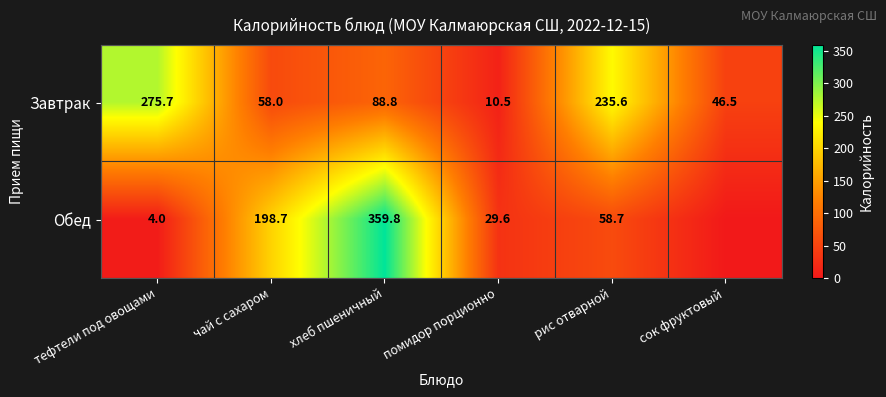

What is the spread (max minus min) of values at тефтели под овощами?

271.7